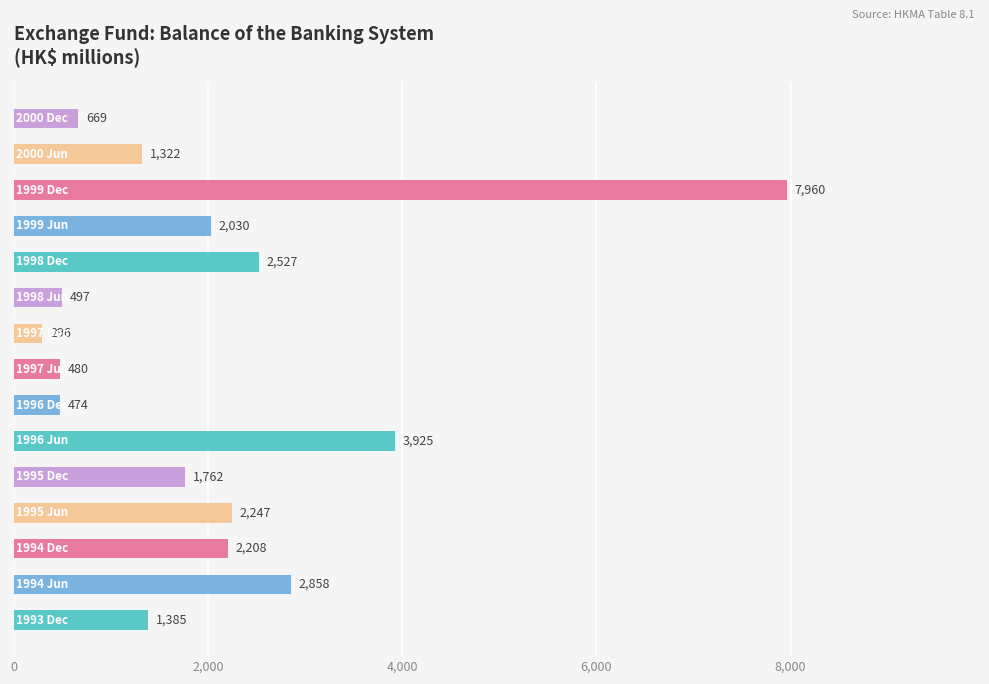

What is the difference between the maximum and minimum values?

7664